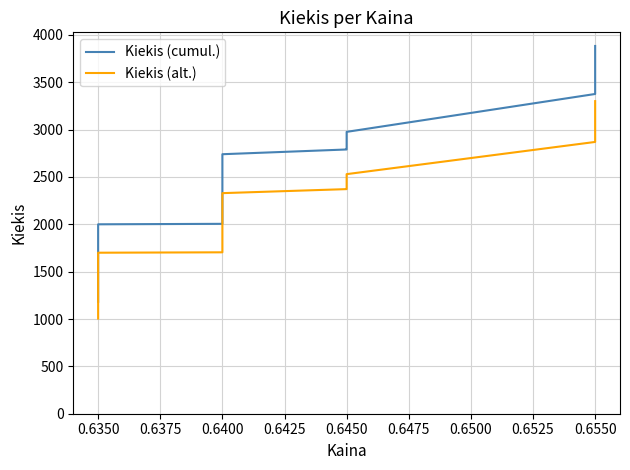

What is the difference between the maximum and minimum values in the Kiekis (cumul.) series?

2701.0